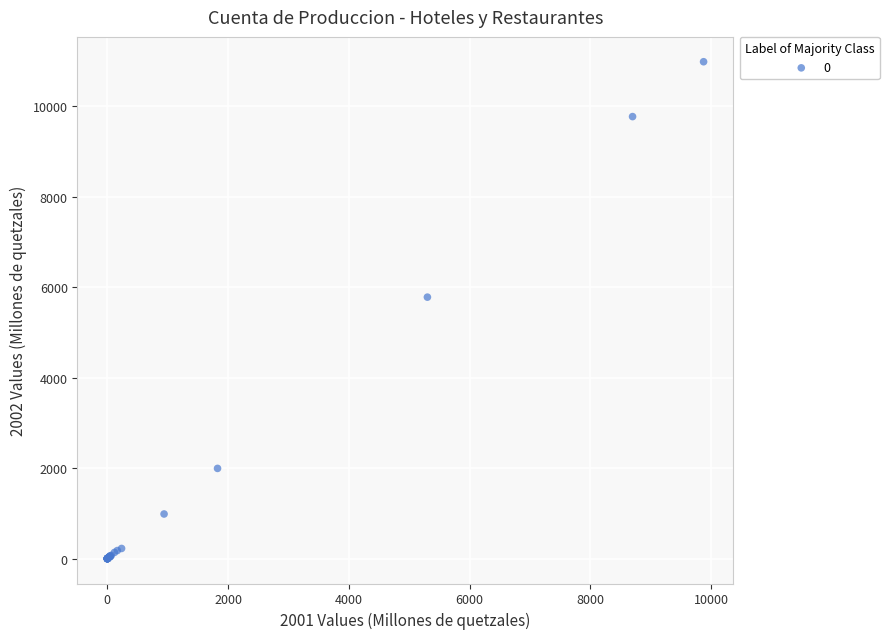

What Y value in the scatter plot is closest to 5491?

5780.1